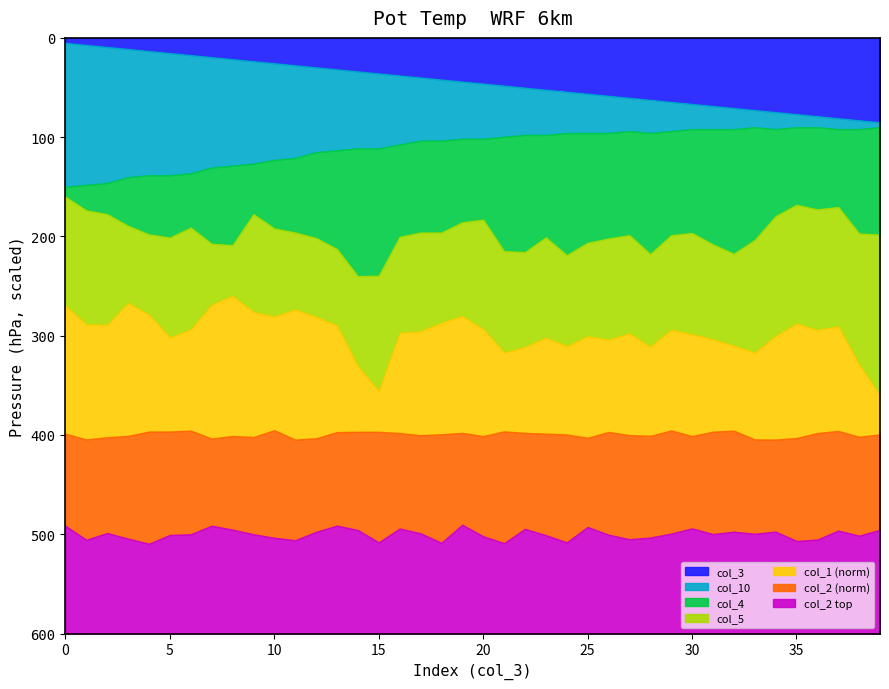

Reading left to right, extract all data points from this chart.

col_3: 0=0.0	1=1.0	2=2.0	3=3.0	4=4.0	5=5.0	6=6.0	7=7.0	8=8.0	9=9.0	10=10.0	11=11.0	12=12.0	13=13.0	14=14.0	15=15.0	16=16.0	17=17.0	18=18.0	19=19.0	20=20.0	21=21.0	22=22.0	23=23.0	24=24.0	25=25.0	26=26.0	27=27.0	28=28.0	29=29.0	30=30.0	31=31.0	32=32.0	33=33.0	34=34.0	35=35.0	36=36.0	37=37.0	38=38.0	39=39.0
col_4: 0=16.4	1=16.5	2=16.5	3=16.6	4=16.6	5=16.6	6=16.6	7=16.6	8=16.6	9=16.5	10=16.6	11=16.6	12=16.6	13=16.6	14=16.8	15=16.8	16=16.6	17=16.6	18=16.6	19=16.5	20=16.5	21=16.7	22=16.7	23=16.6	24=16.7	25=16.6	26=16.6	27=16.6	28=16.7	29=16.6	30=16.6	31=16.6	32=16.7	33=16.6	34=16.5	35=16.5	36=16.5	37=16.5	38=16.6	39=16.6
col_5: 0=35.9	1=36.8	2=36.8	3=35.8	4=36.3	5=37.5	6=37.1	7=35.9	8=35.4	9=36.2	10=36.4	11=36.1	12=36.4	13=36.9	14=38.9	15=40.1	16=37.2	17=37.2	18=36.7	19=36.4	20=37.1	21=38.2	22=37.9	23=37.5	24=37.9	25=37.4	26=37.6	27=37.3	28=37.9	29=37.1	30=37.3	31=37.6	32=37.9	33=38.2	34=37.4	35=36.8	36=37.1	37=36.9	38=38.8	39=40.3
col_10: 0=13.4	1=13.4	2=13.4	3=13.4	4=13.4	5=13.4	6=13.4	7=13.4	8=13.4	9=13.4	10=13.4	11=13.4	12=13.4	13=13.4	14=13.4	15=13.4	16=13.4	17=13.4	18=13.4	19=13.4	20=13.4	21=13.4	22=13.4	23=13.4	24=13.4	25=13.4	26=13.4	27=13.4	28=13.4	29=13.4	30=13.4	31=13.4	32=13.4	33=13.4	34=13.4	35=13.4	36=13.4	37=13.4	38=13.4	39=13.4
col_1: 0=2010.0	1=2010.0	2=2010.0	3=2010.0	4=2010.0	5=2010.0	6=2010.0	7=2010.0	8=2010.0	9=2010.0	10=2010.0	11=2010.0	12=2010.0	13=2010.0	14=2010.0	15=2010.0	16=2010.0	17=2010.0	18=2010.0	19=2010.0	20=2010.0	21=2010.0	22=2010.0	23=2010.0	24=2010.0	25=2010.0	26=2010.0	27=2010.0	28=2010.0	29=2010.0	30=2010.0	31=2010.0	32=2010.0	33=2010.0	34=2010.0	35=2010.0	36=2010.0	37=2010.0	38=2010.0	39=2010.0
col_2: 0=137.0	1=137.0	2=137.0	3=137.0	4=137.0	5=137.0	6=137.0	7=137.0	8=137.0	9=137.0	10=137.0	11=137.0	12=137.0	13=137.0	14=137.0	15=137.0	16=137.0	17=137.0	18=137.0	19=137.0	20=137.0	21=137.0	22=137.0	23=137.0	24=137.0	25=137.0	26=137.0	27=137.0	28=137.0	29=137.0	30=137.0	31=137.0	32=137.0	33=137.0	34=137.0	35=137.0	36=137.0	37=137.0	38=137.0	39=137.0